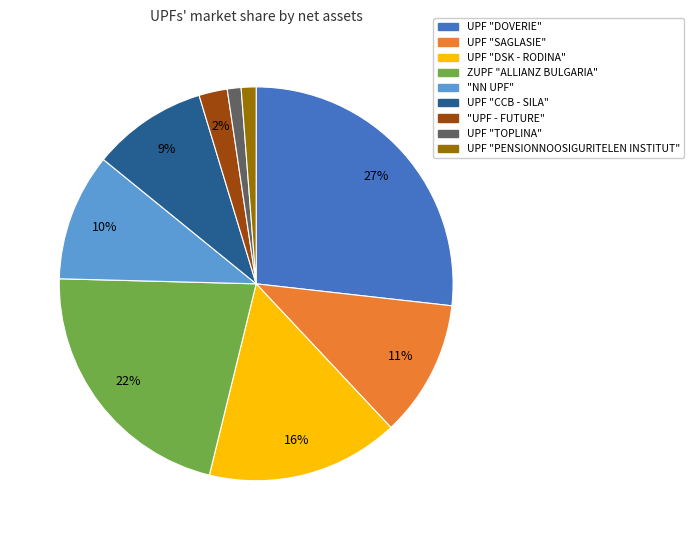

Does ZUPF "ALLIANZ BULGARIA" account for over 50% of the chart?

No